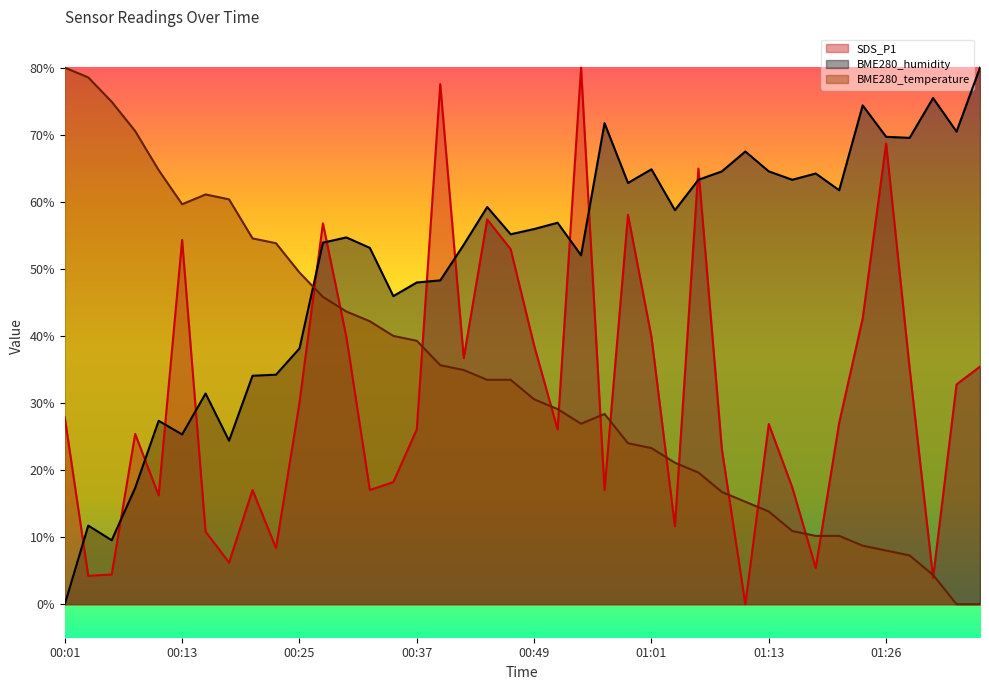

At how many categories does at least one series exceed 17?

40